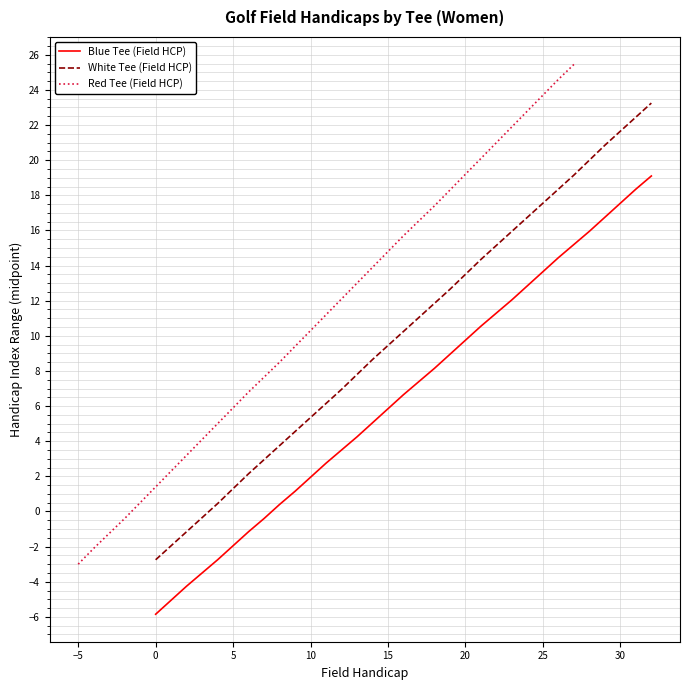

True or false: Blue Tee (Field HCP) and White Tee (Field HCP) cross at least once.

False